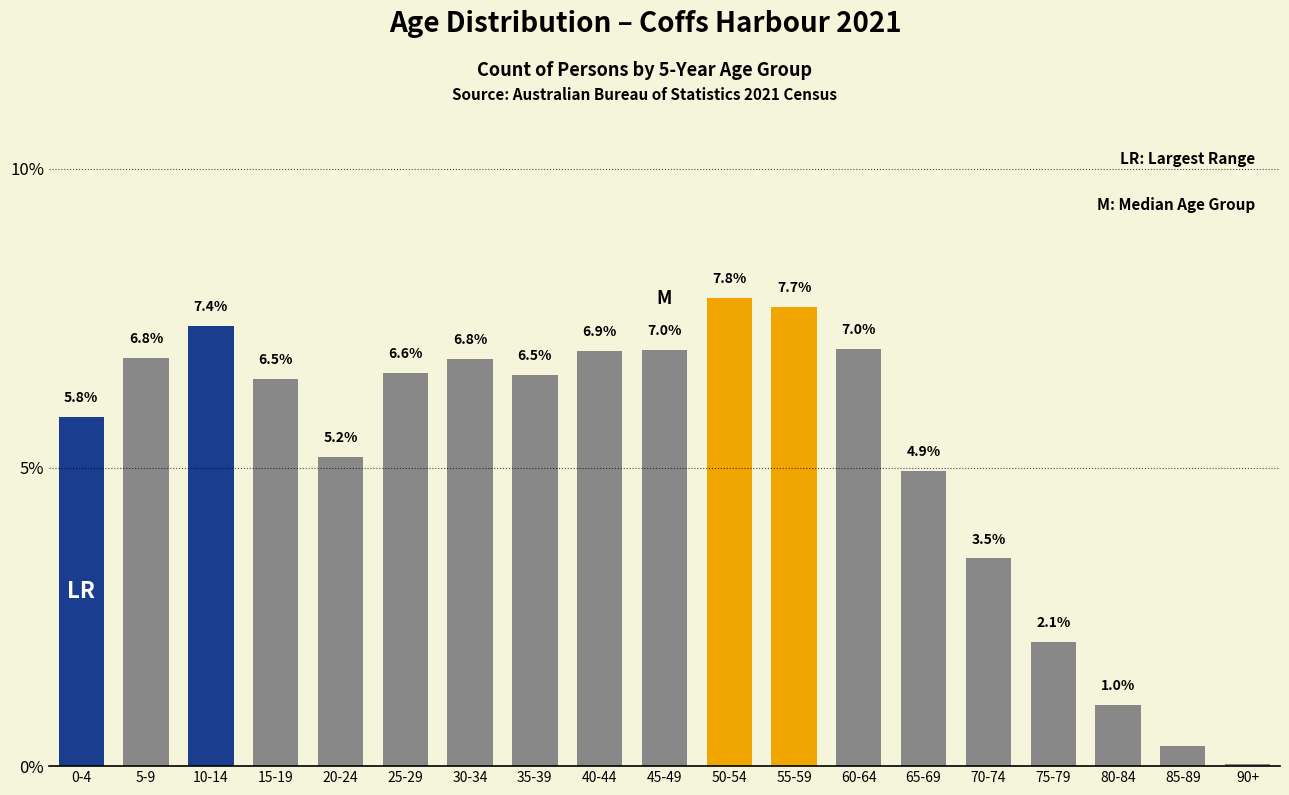

At which category does the chart reach its peak across all series?

50-54